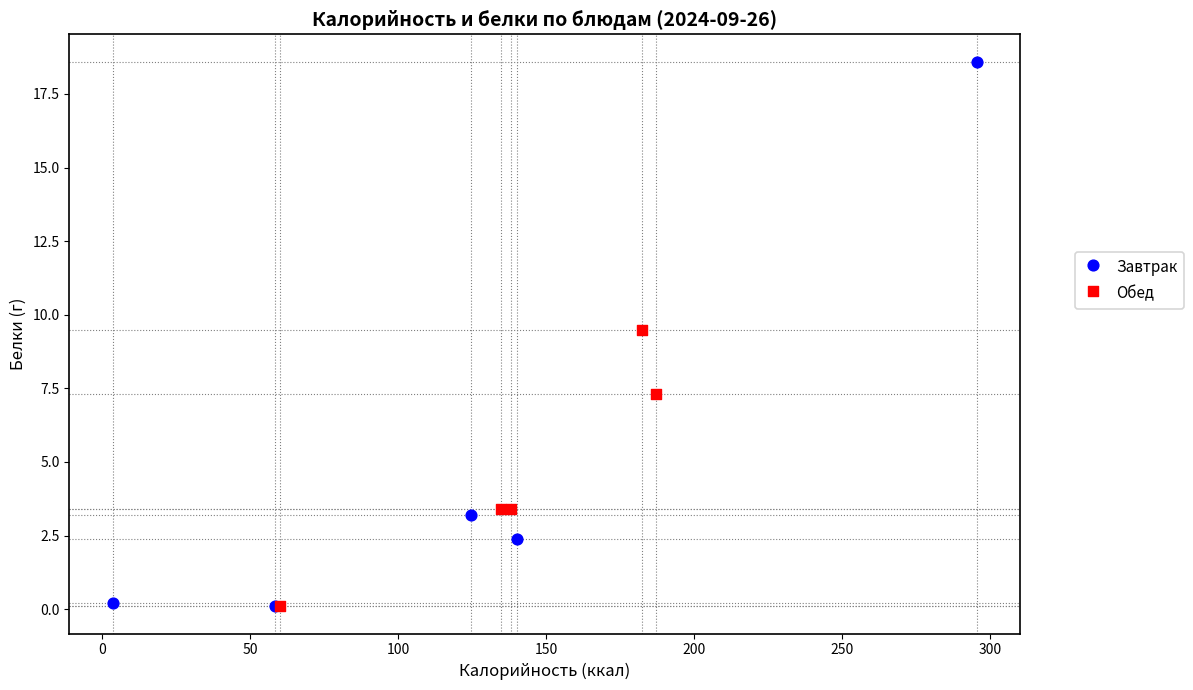

Which series contains the highest Y value?

Завтрак